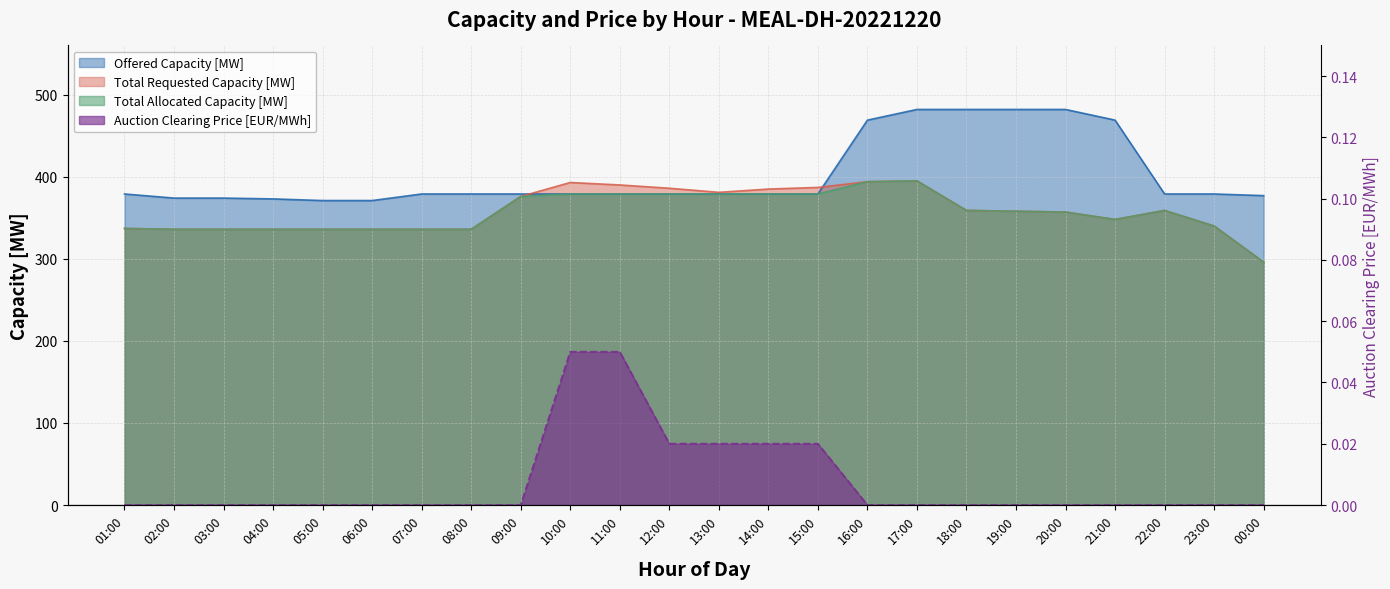

Rank the categories by Total Allocated Capacity [MW] value from highest to lowest.

17:00, 16:00, 10:00, 11:00, 12:00, 13:00, 14:00, 15:00, 09:00, 18:00, 22:00, 19:00, 20:00, 21:00, 23:00, 01:00, 02:00, 03:00, 04:00, 05:00, 06:00, 07:00, 08:00, 00:00